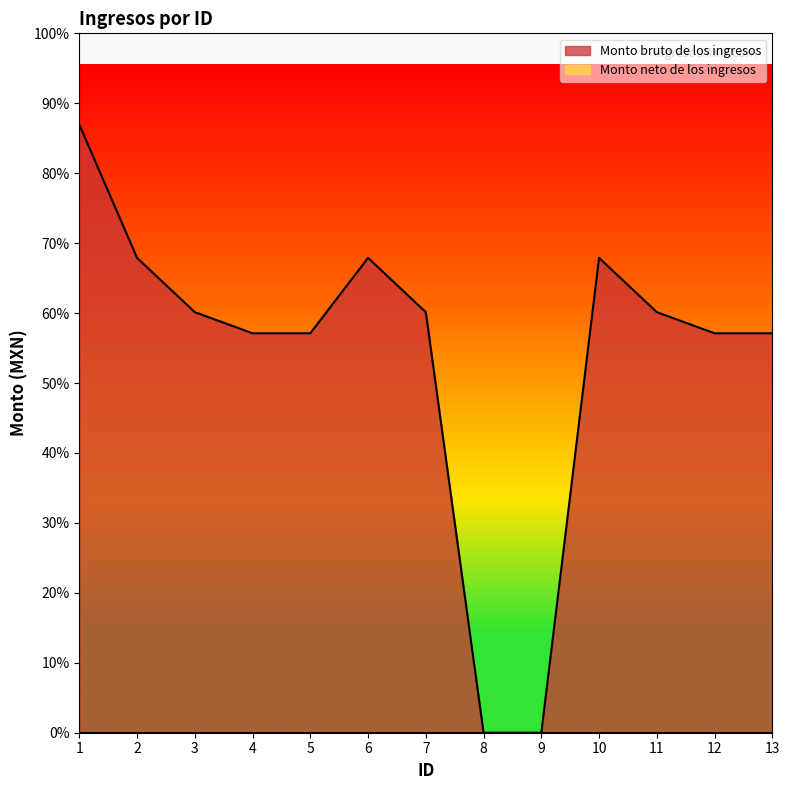

What is the difference between the maximum and minimum values?

4663.5